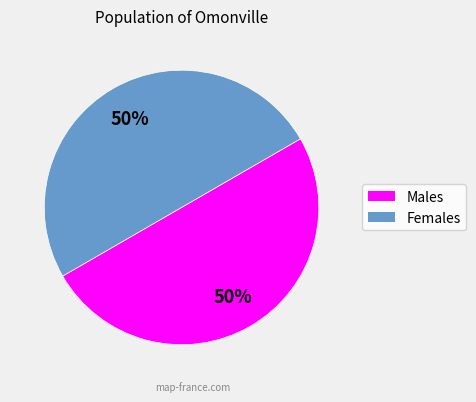

To the nearest percent, what is the average slice percentage?

50%